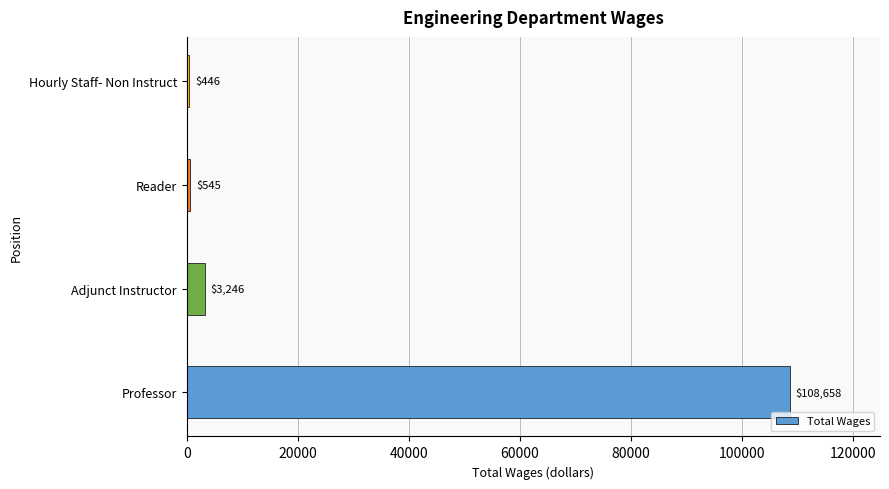

What is the change in value from Professor to Adjunct Instructor?

-105412